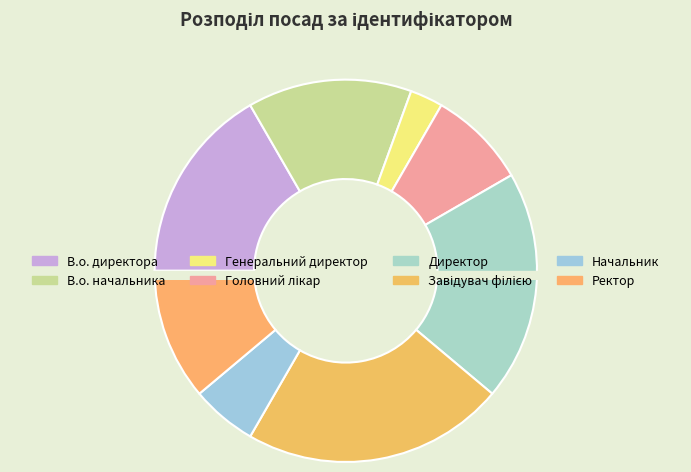

What percentage is the Головний лікар slice, to the nearest percent?

8%